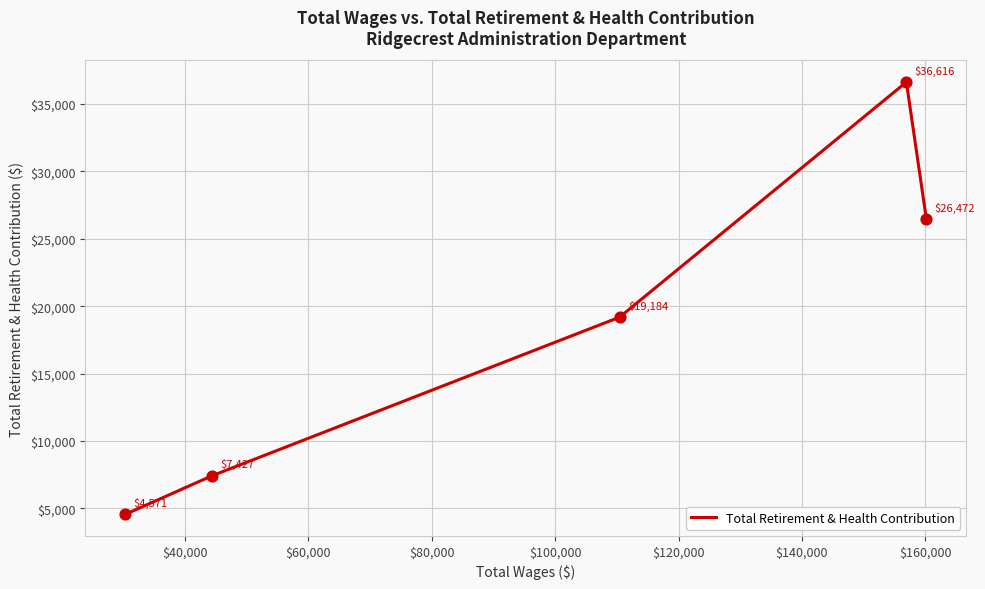

How many interior local peaks (higher than both neighbors) does the data have?

1